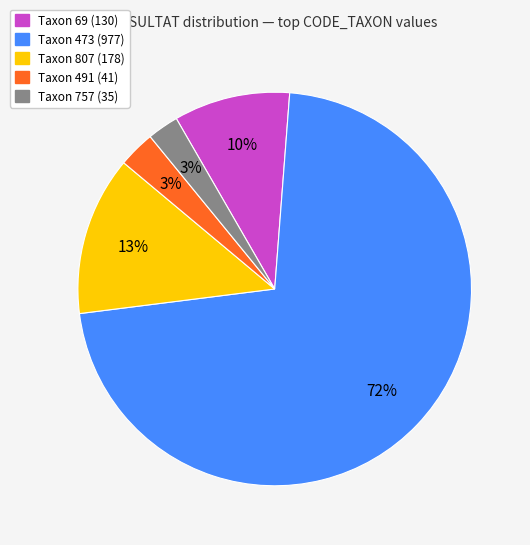

Approximately how many times larger is the value at Taxon 473 (977) compared to Taxon 807 (178)?

5.5